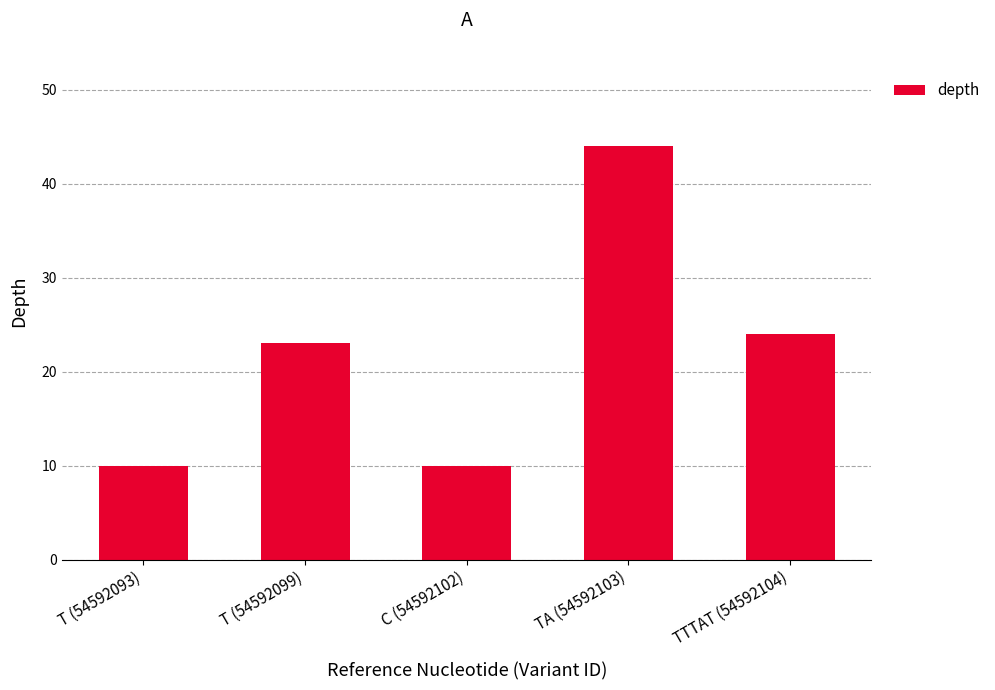

Are the bars grouped side by side (vs. stacked)?

No